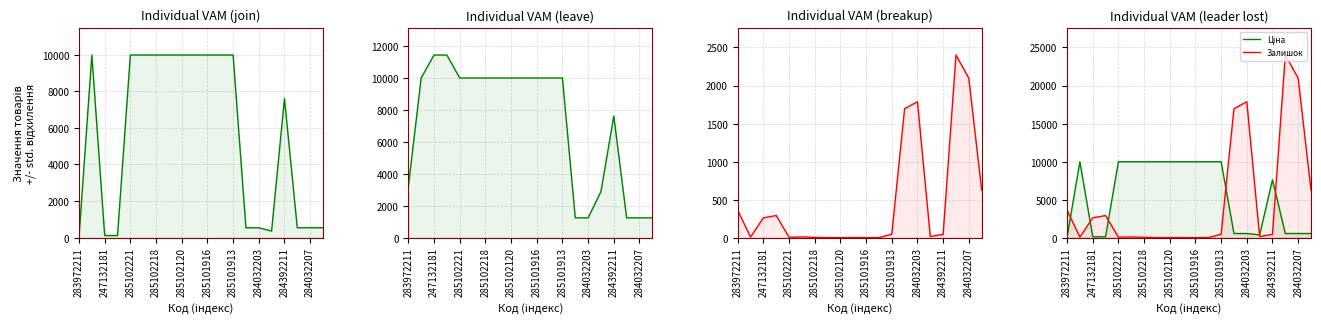

How many values in Залишок are above zero?

16